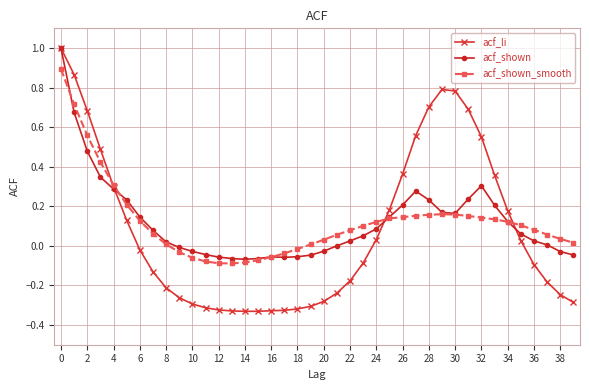

What is the highest value of the acf_shown series?

1.0